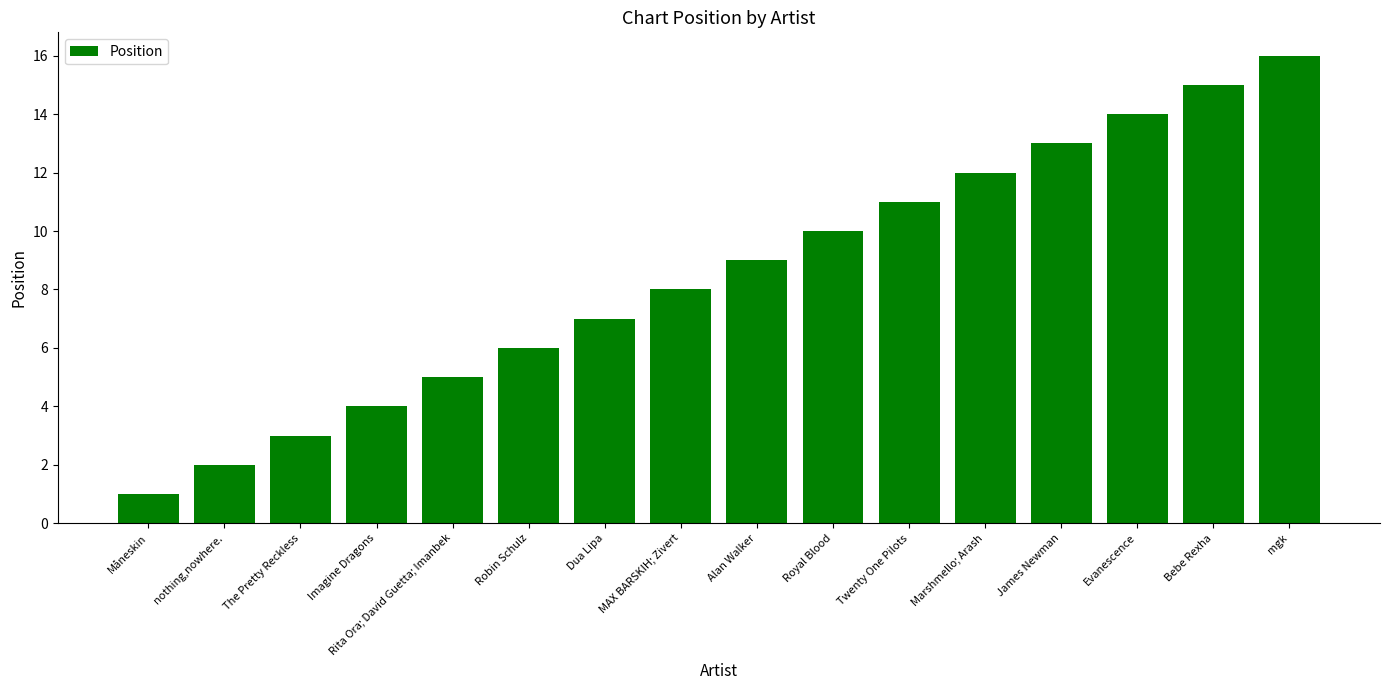

Which has a higher value, nothing,nowhere. or Rita Ora; David Guetta; Imanbek?

Rita Ora; David Guetta; Imanbek